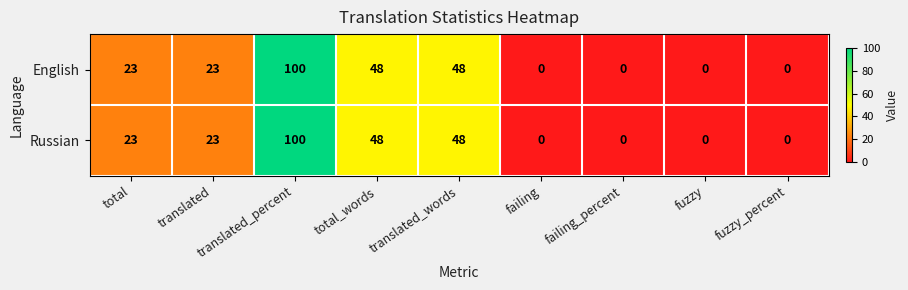

True or false: English has a value of -66 at failing_percent.

False